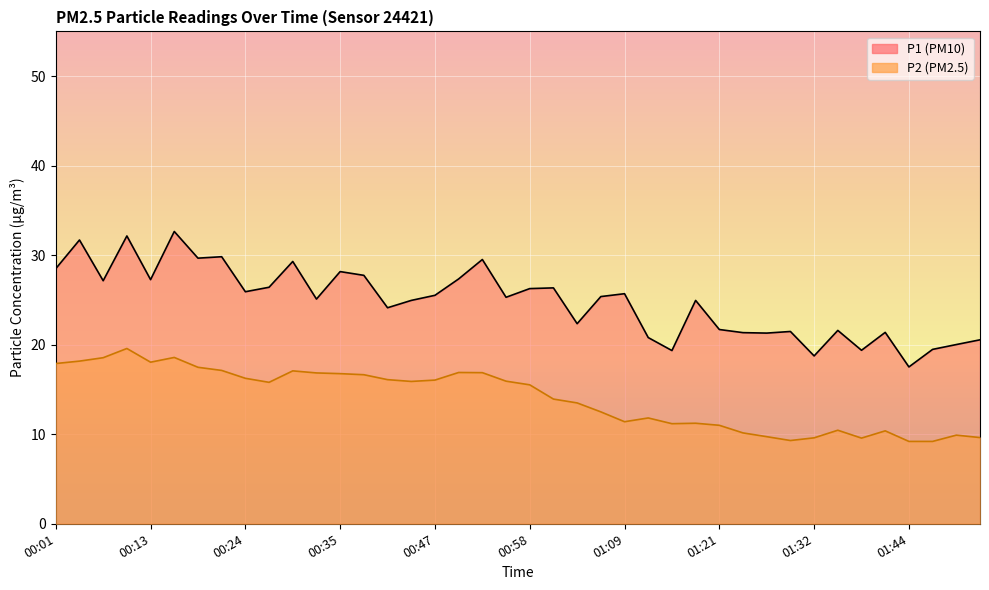

Which series has the largest total across all categories?

P1